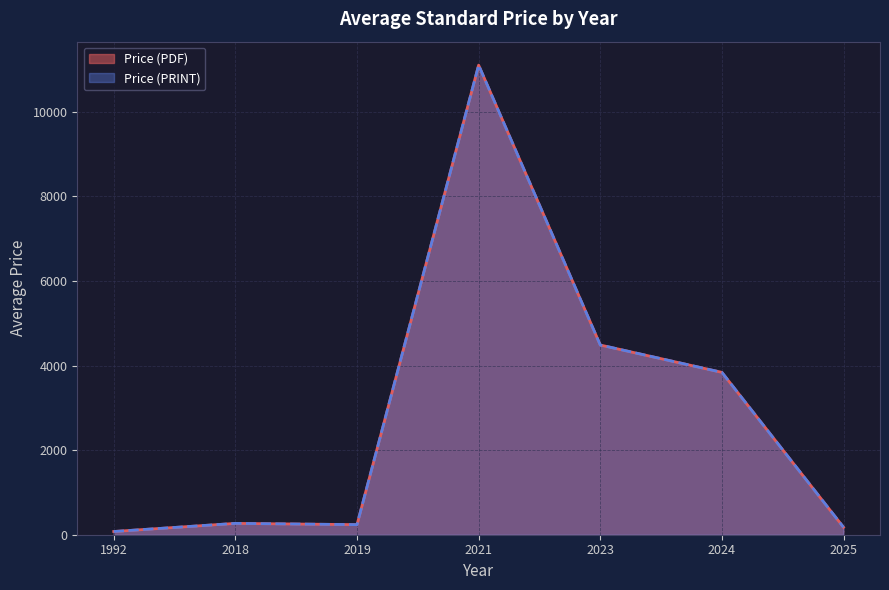

The Avg Price (PRINT) series shows 76 at 1992. True or false?

True